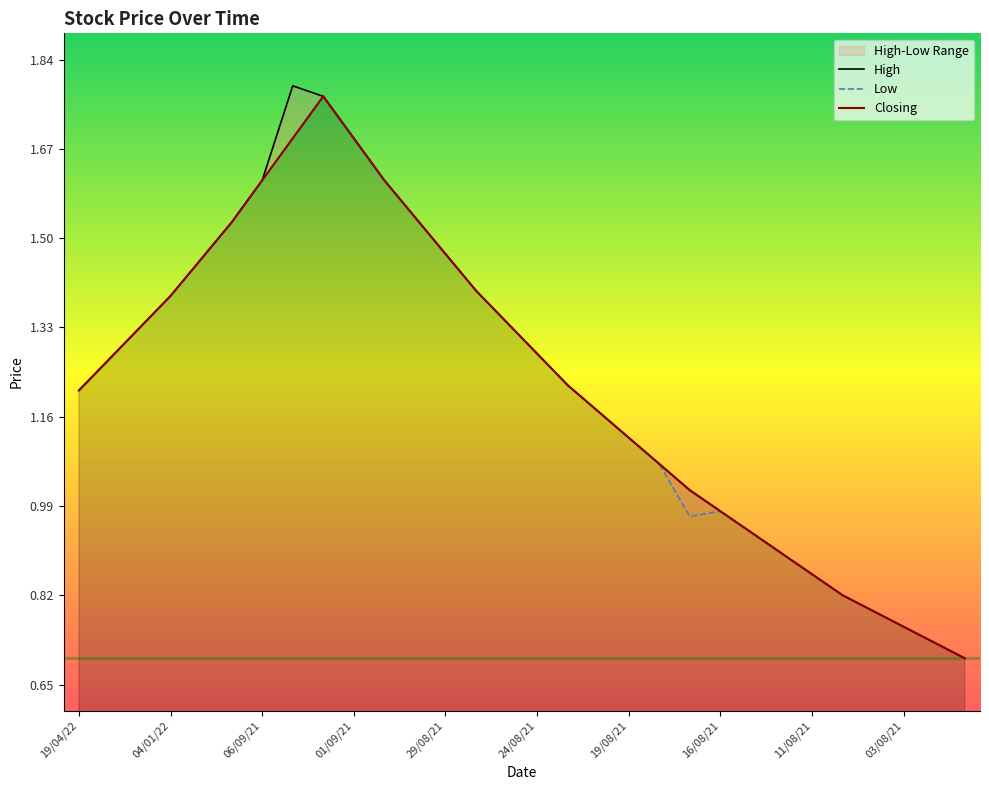

Which series has the largest total across all categories?

High